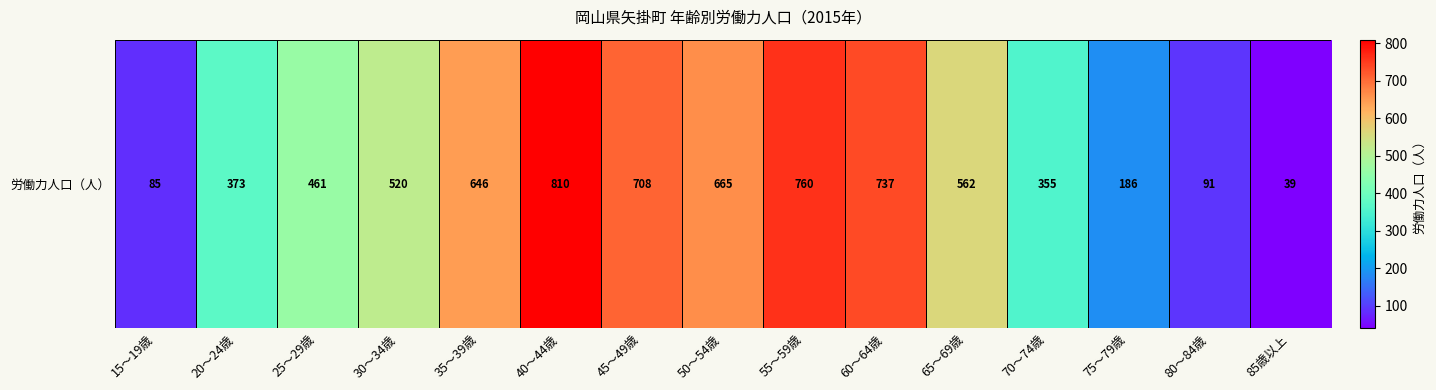

Which has a higher value, 45～49歳 or 50～54歳?

45～49歳